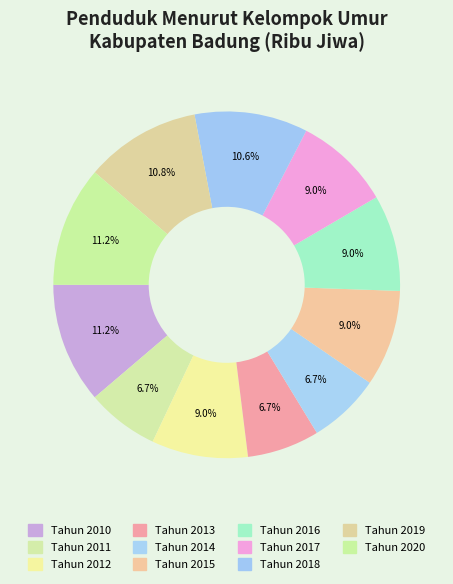

What is the total percentage of Tahun 2017 and Tahun 2012?

18.0%